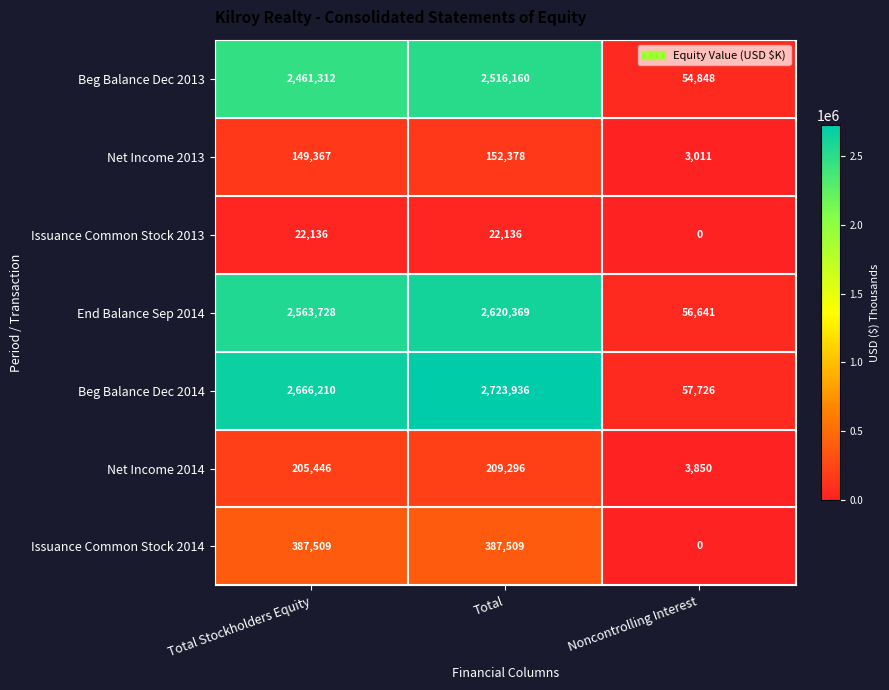

What is the total value across all series at Noncontrolling Interest?

176076